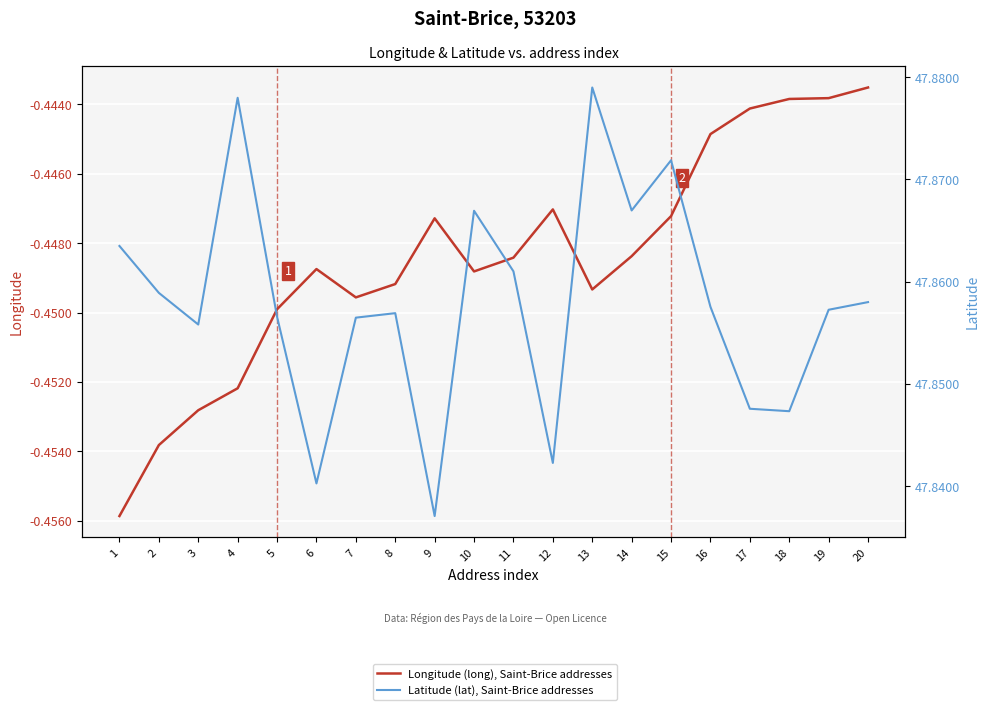

Between 4 and 6, which series saw the biggest shift?

Latitude (lat), Saint-Brice addresses